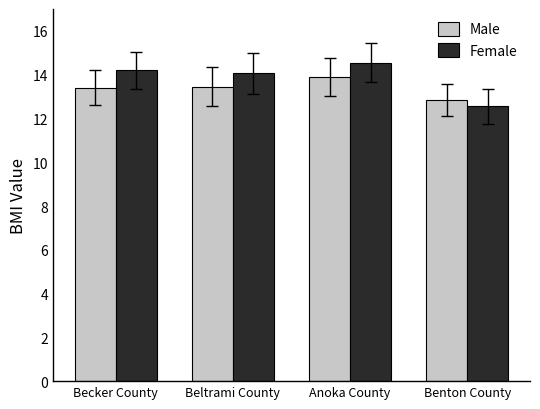

True or false: Female has a value of 14.2 at Becker County.

True